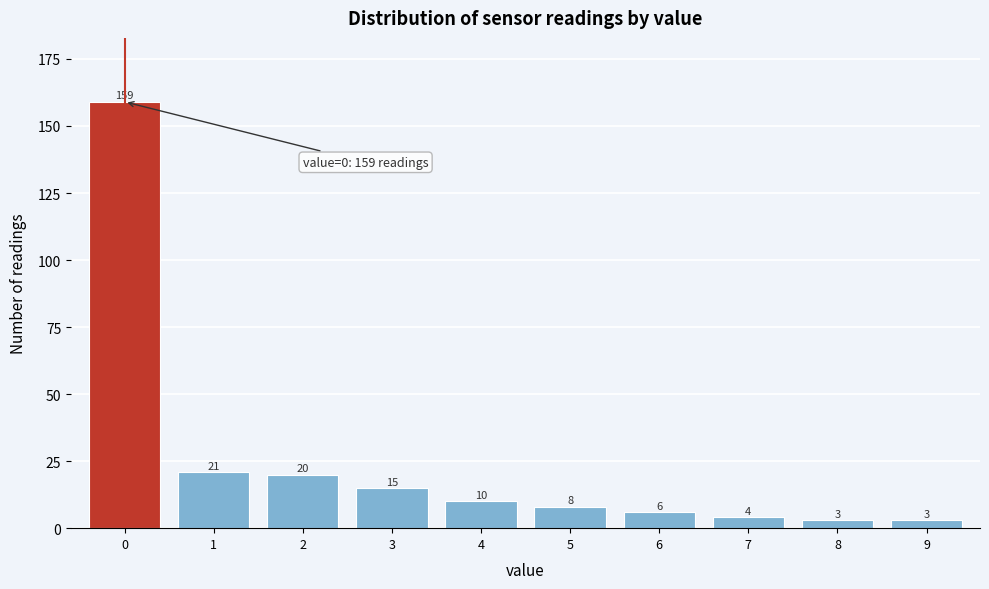

Reading right to left, transcribe all the data shown in this chart.

3	3	4	6	8	10	15	20	21	159